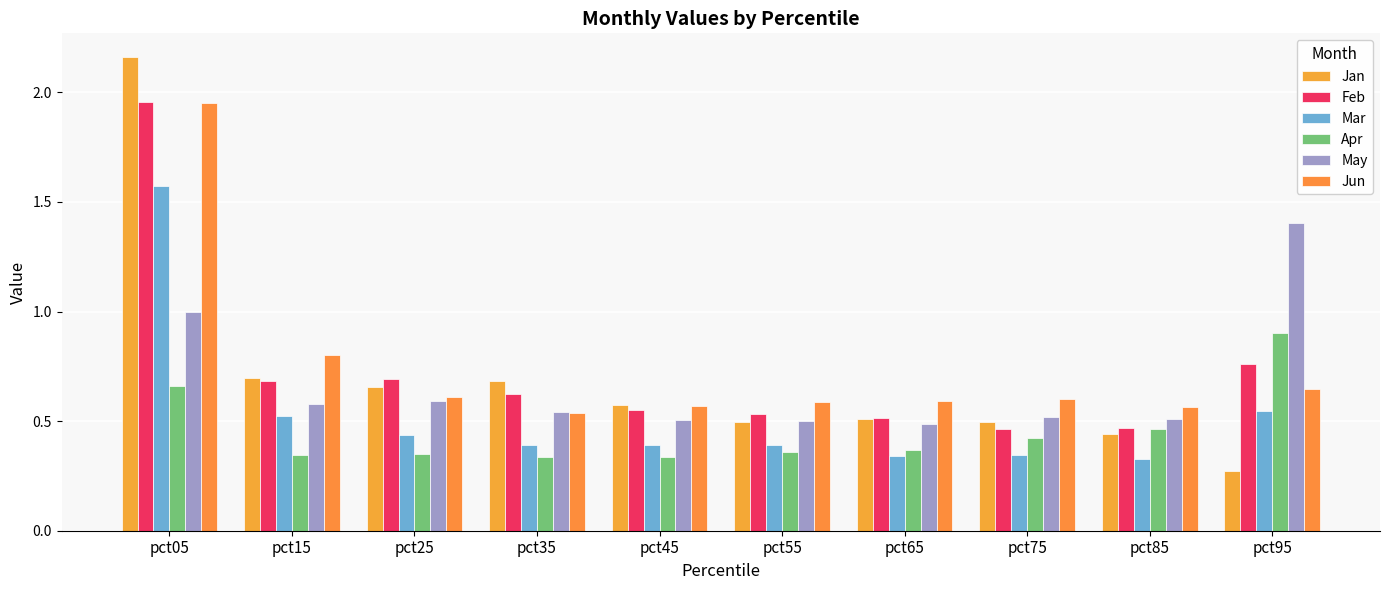

What is the total value across all series at pct15?

3.6